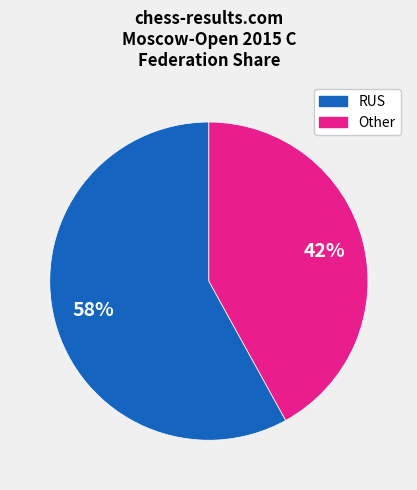

Does RUS account for over 50% of the chart?

Yes